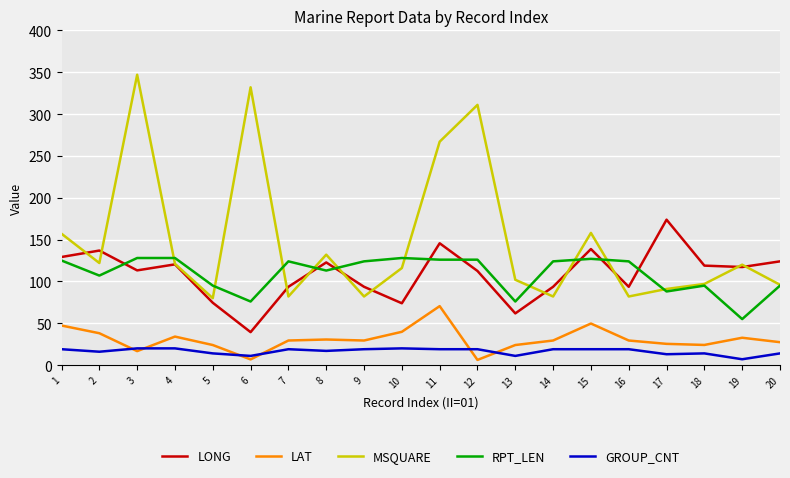

How many interior local valleys does the MSQUARE series have?

6